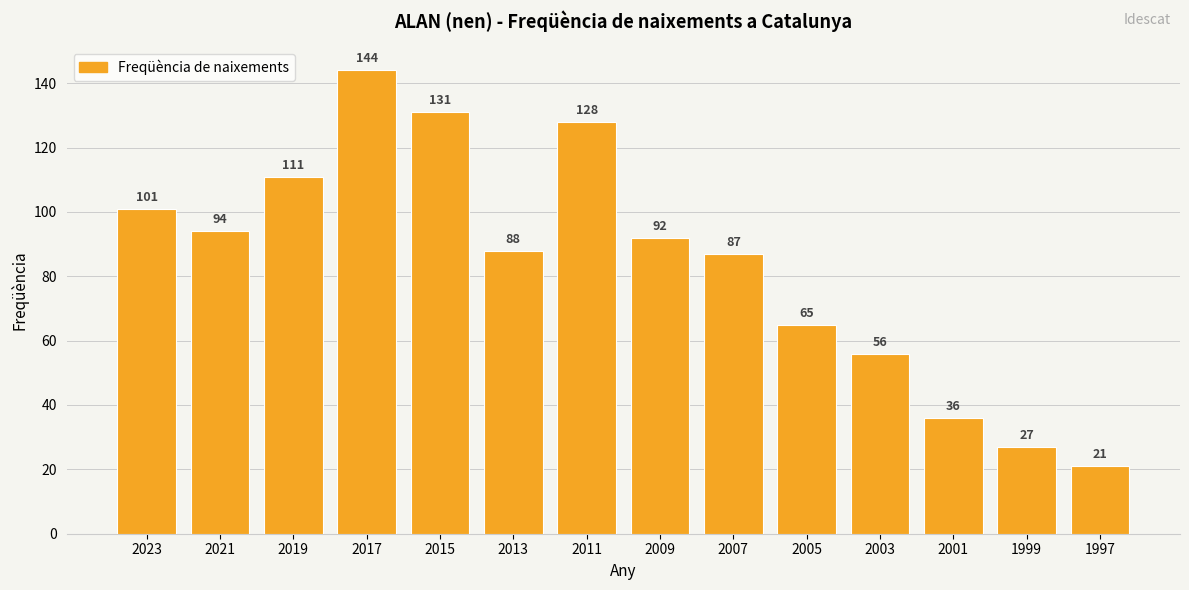

Does the chart contain stacked bars?

No